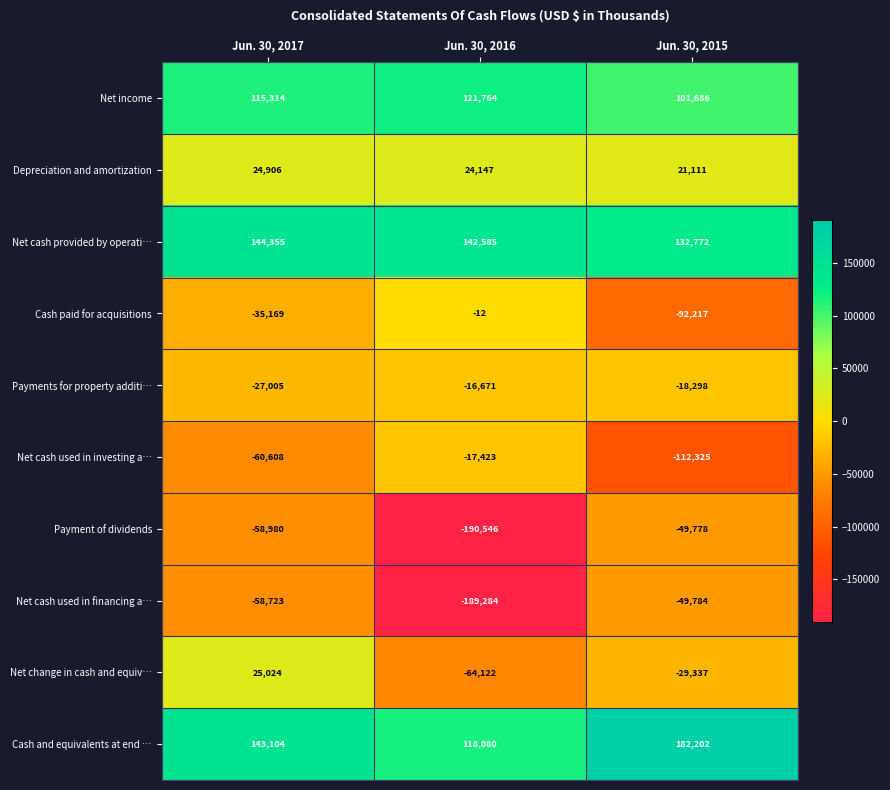

Reading left to right, transcribe all the data shown in this chart.

Net income: Jun. 30, 2017=115314	Jun. 30, 2016=121764	Jun. 30, 2015=101686
Depreciation and amortization: Jun. 30, 2017=24906	Jun. 30, 2016=24147	Jun. 30, 2015=21111
Net cash provided by operati…: Jun. 30, 2017=144355	Jun. 30, 2016=142585	Jun. 30, 2015=132772
Cash paid for acquisitions: Jun. 30, 2017=-35169	Jun. 30, 2016=-12	Jun. 30, 2015=-92217
Payments for property additi…: Jun. 30, 2017=-27005	Jun. 30, 2016=-16671	Jun. 30, 2015=-18298
Net cash used in investing a…: Jun. 30, 2017=-60608	Jun. 30, 2016=-17423	Jun. 30, 2015=-112325
Payment of dividends: Jun. 30, 2017=-58980	Jun. 30, 2016=-190546	Jun. 30, 2015=-49778
Net cash used in financing a…: Jun. 30, 2017=-58723	Jun. 30, 2016=-189284	Jun. 30, 2015=-49784
Net change in cash and equiv…: Jun. 30, 2017=25024	Jun. 30, 2016=-64122	Jun. 30, 2015=-29337
Cash and equivalents at end …: Jun. 30, 2017=143104	Jun. 30, 2016=118080	Jun. 30, 2015=182202